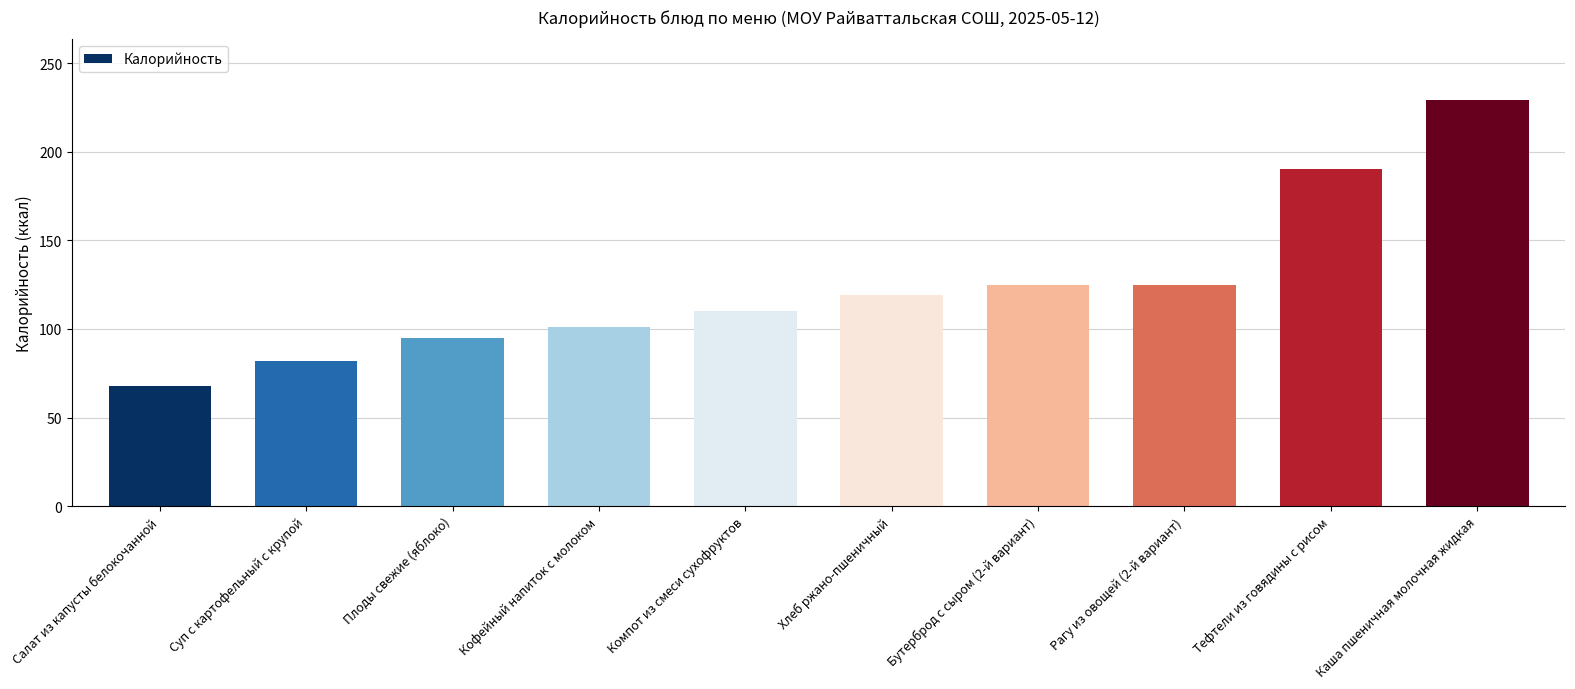

What is the sum of all values?

1244